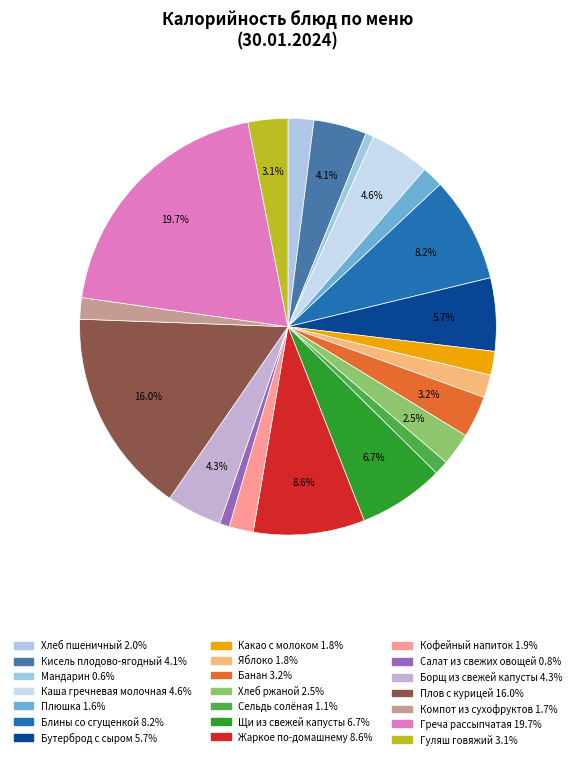

Count the number of slices in the pie.

21